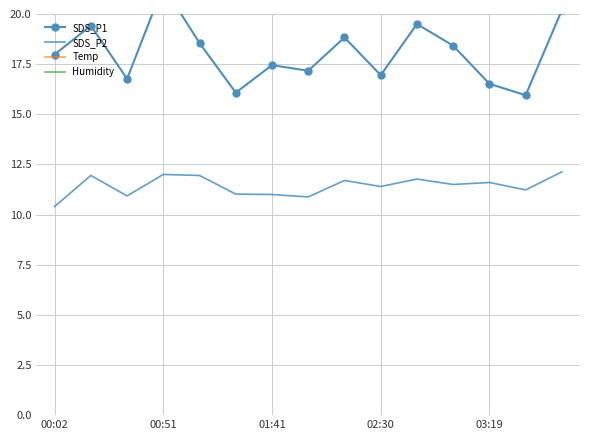

True or false: SDS_P1 and Humidity cross at least once.

False